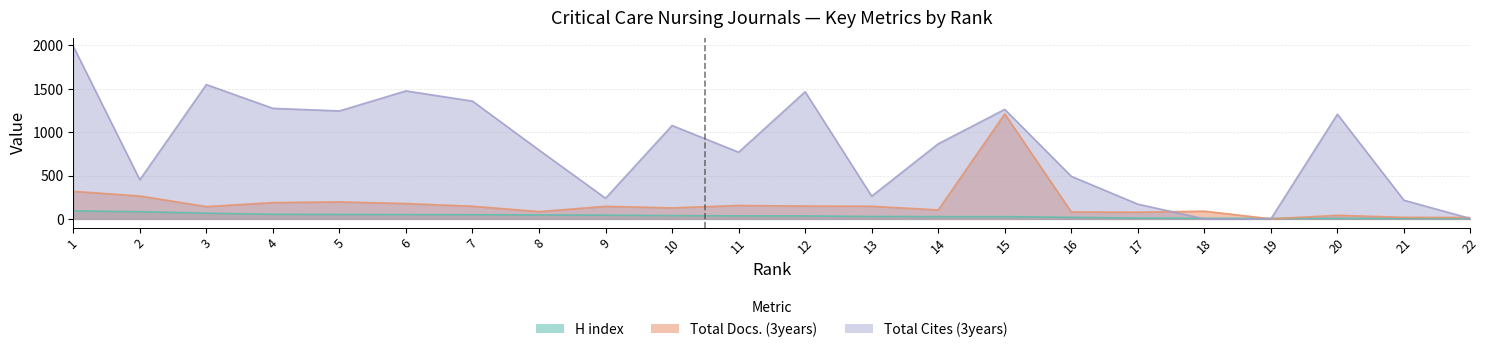

What value does the Total Docs. (3years) series have at 14, to the nearest 50?

100